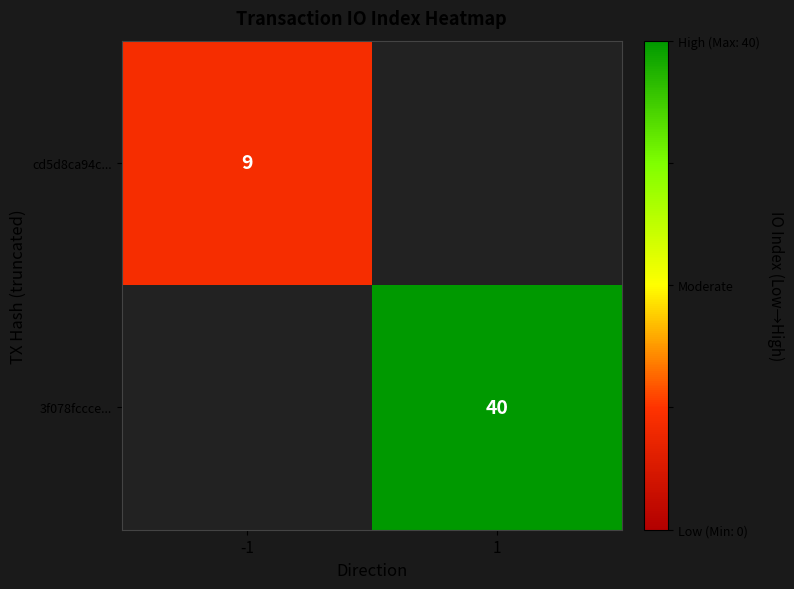

At how many categories does at least one series exceed 15?

1